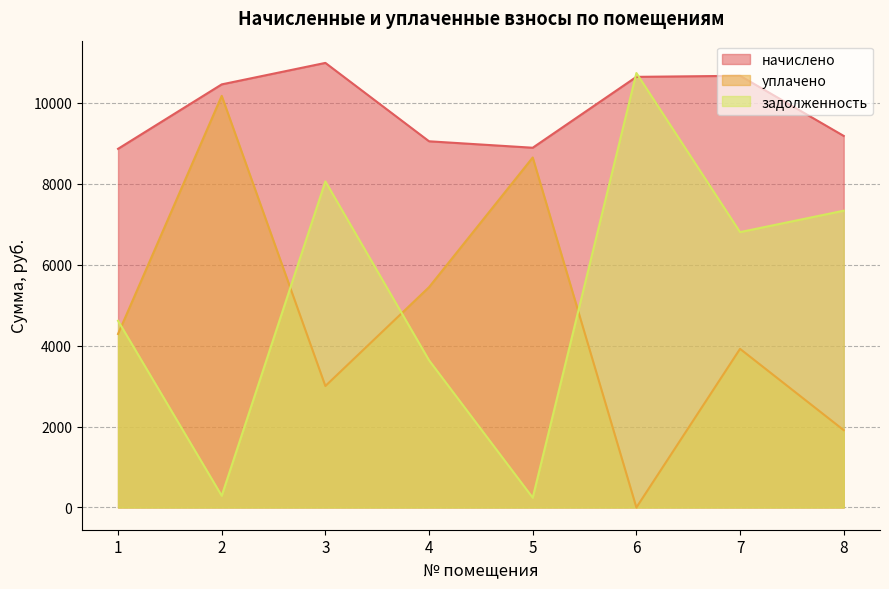

Which series has the largest total across all categories?

начислено